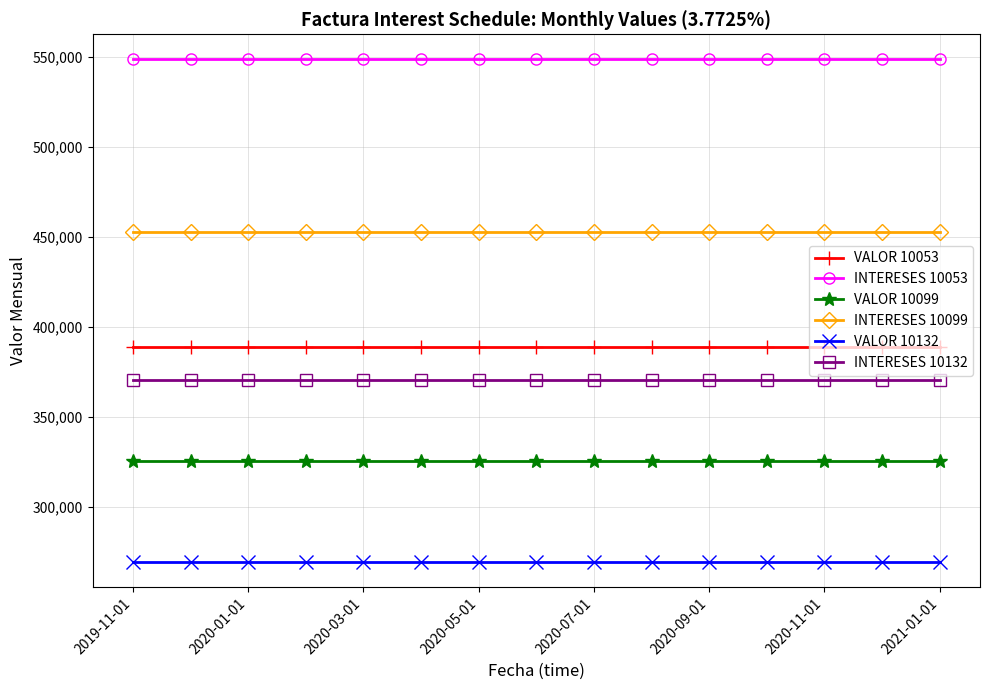

True or false: INTERESES 10099 and VALOR 10099 cross at least once.

False